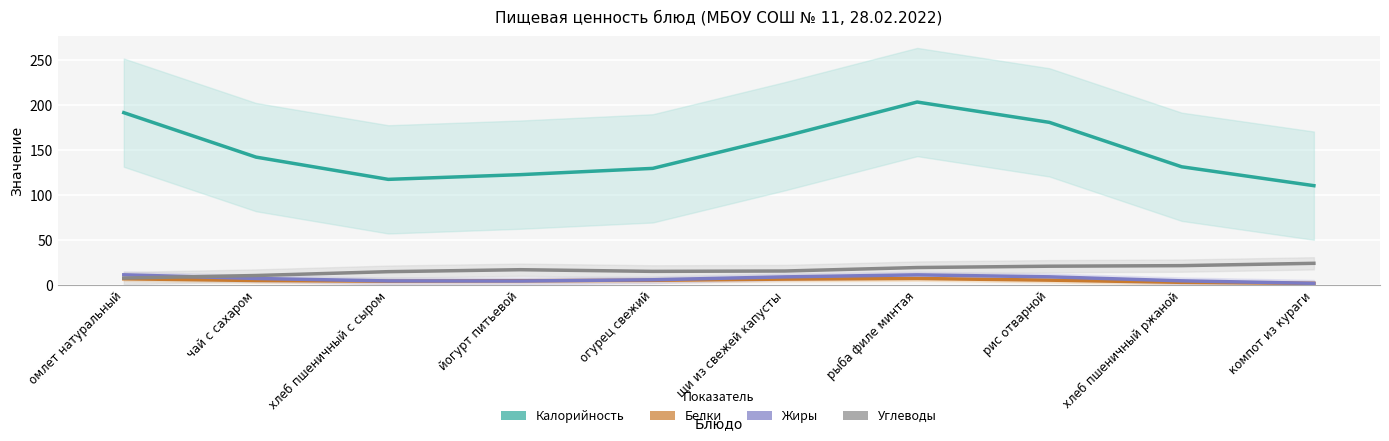

Is this an area chart (filled region under the line)?

No